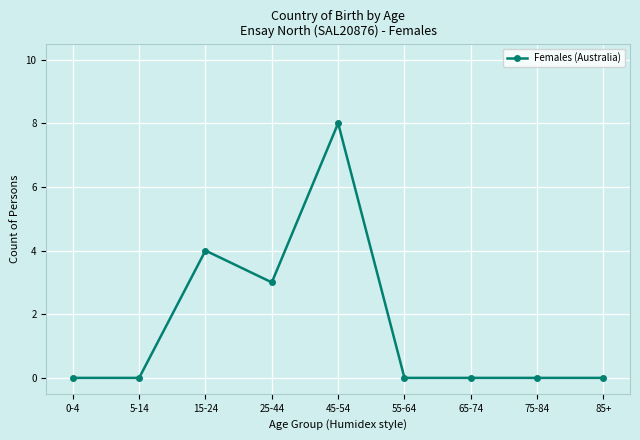

True or false: the data shows 4 at 65-74.

False